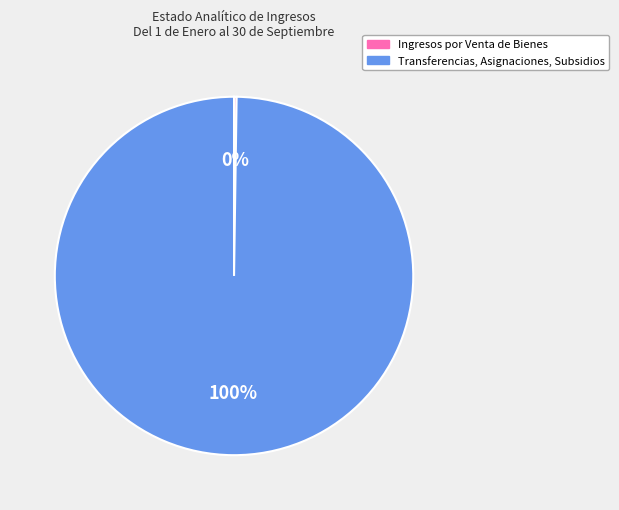

What is the largest slice in the pie chart?

Transferencias, Asignaciones, Subsidios